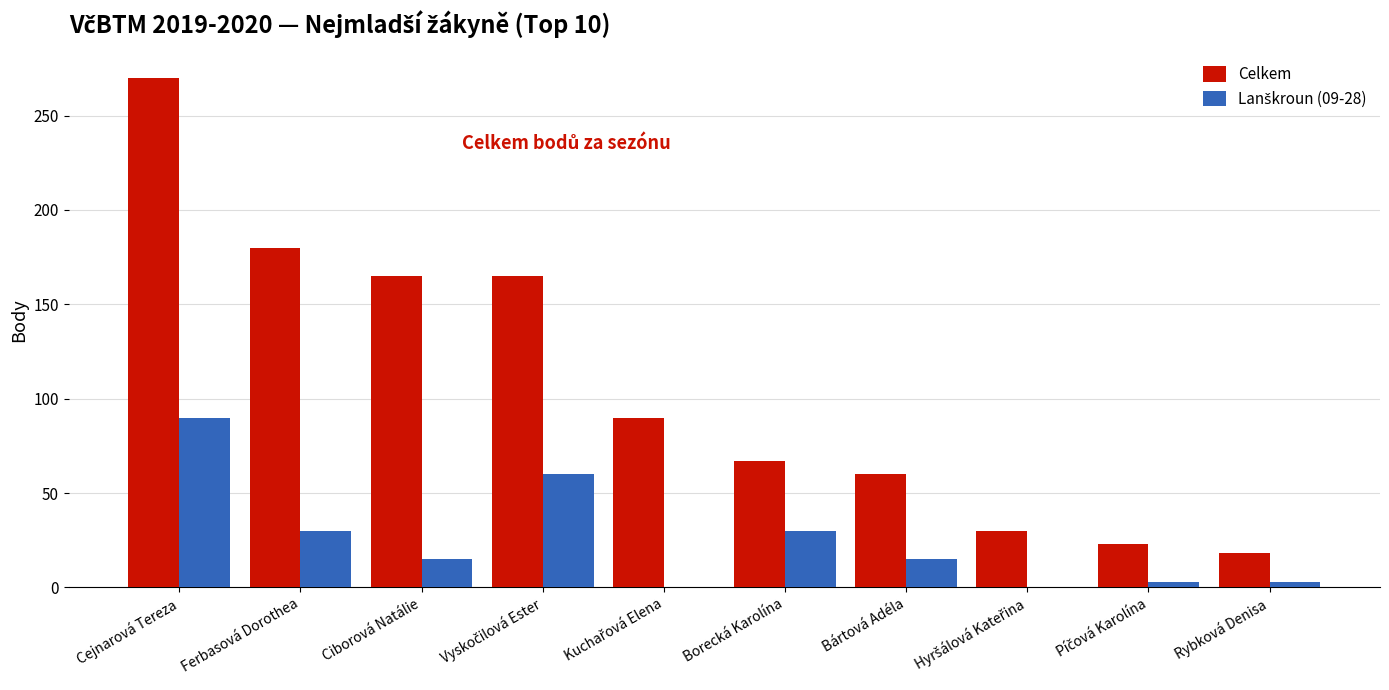

Which series has the largest total across all categories?

Celkem